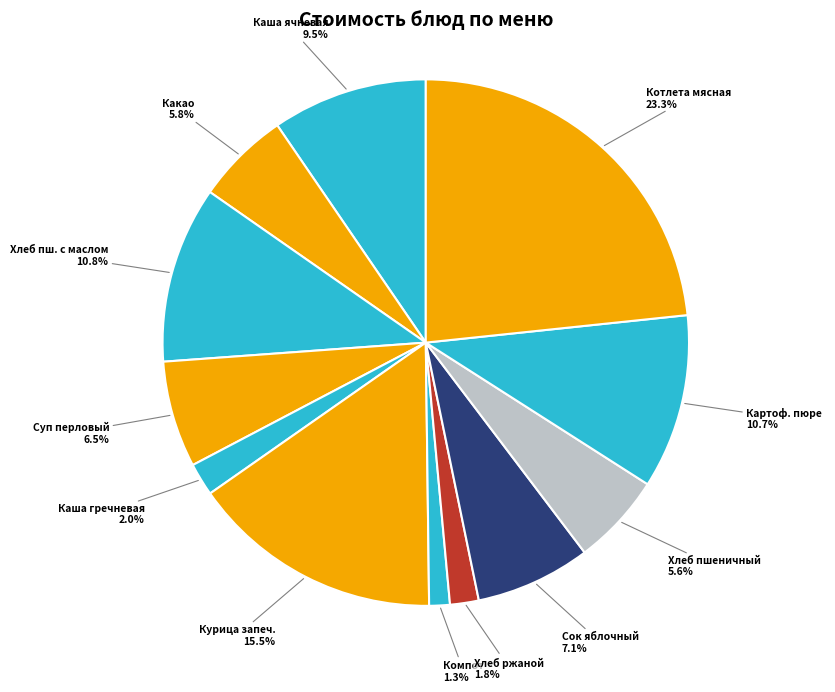

To the nearest percent, what percentage of the pie is Хлеб ржаной?

2%